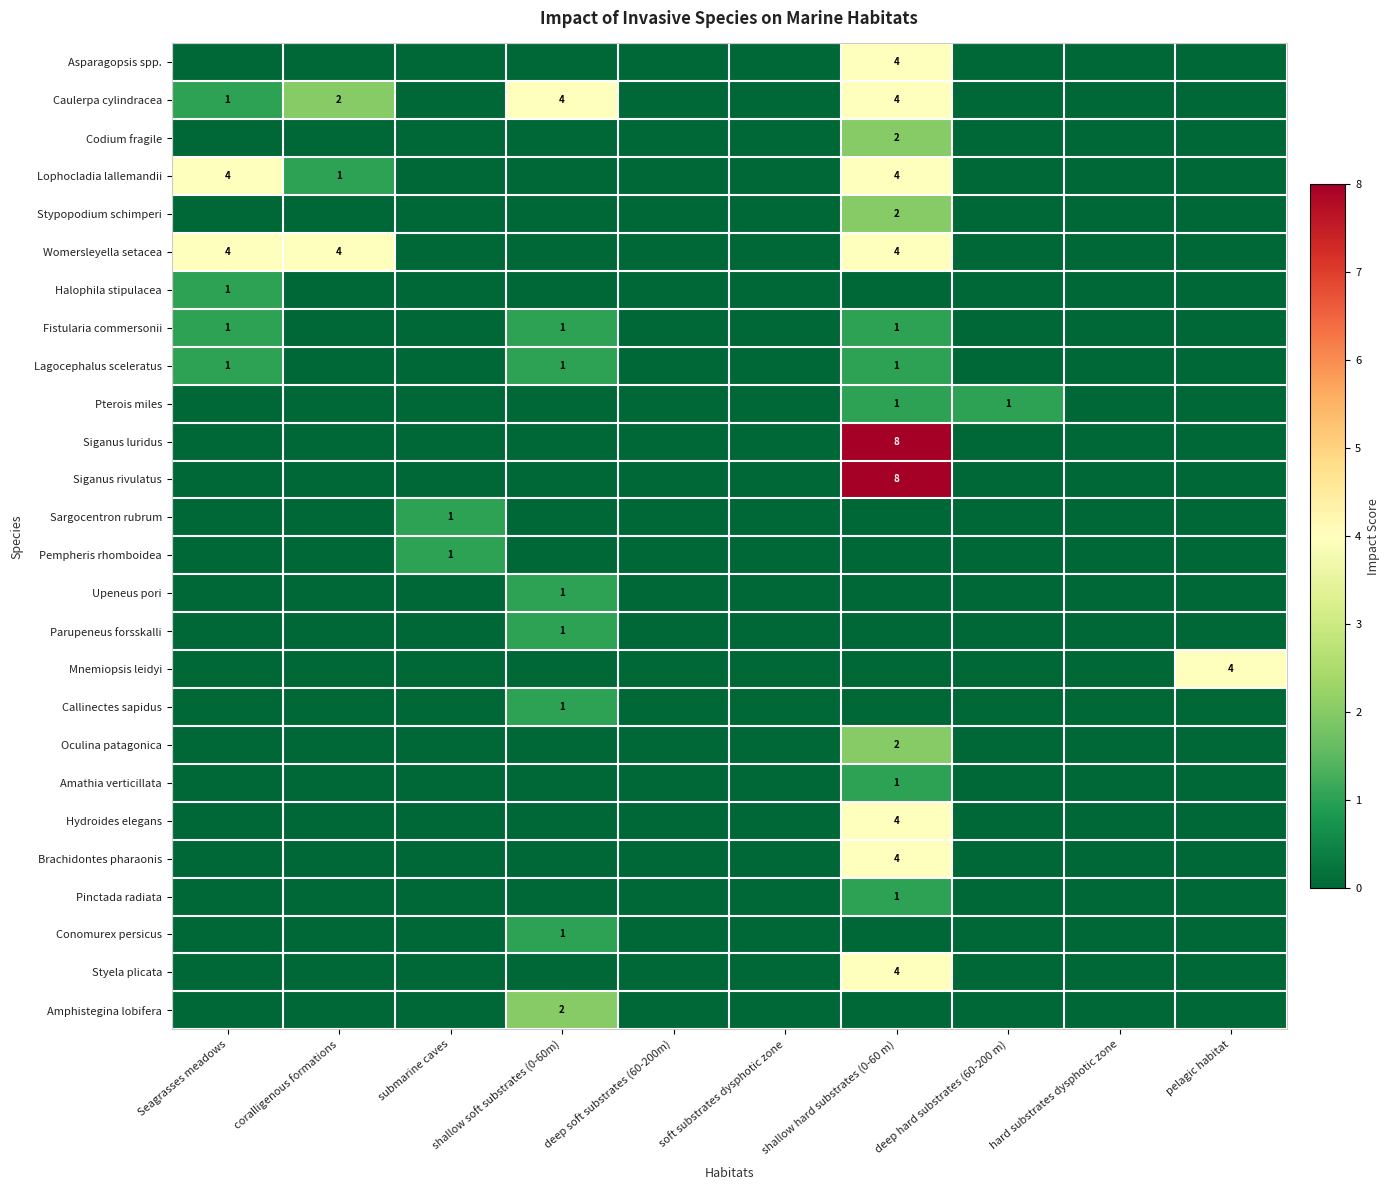

True or false: Lagocephalus sceleratus has a value of 1 at Seagrasses meadows.

True